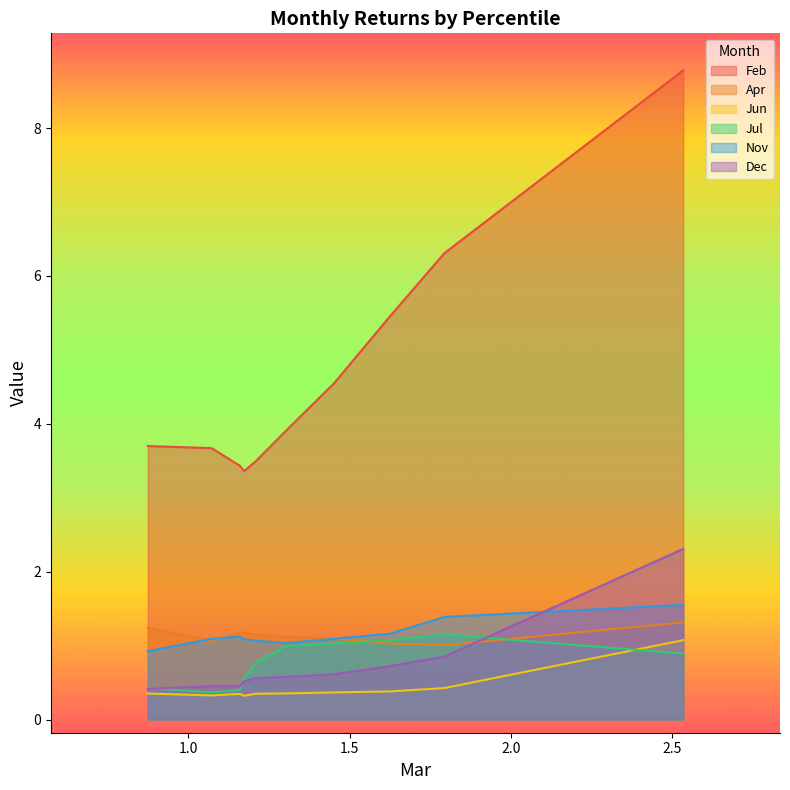

Does the chart display data point markers on the line(s)?

No